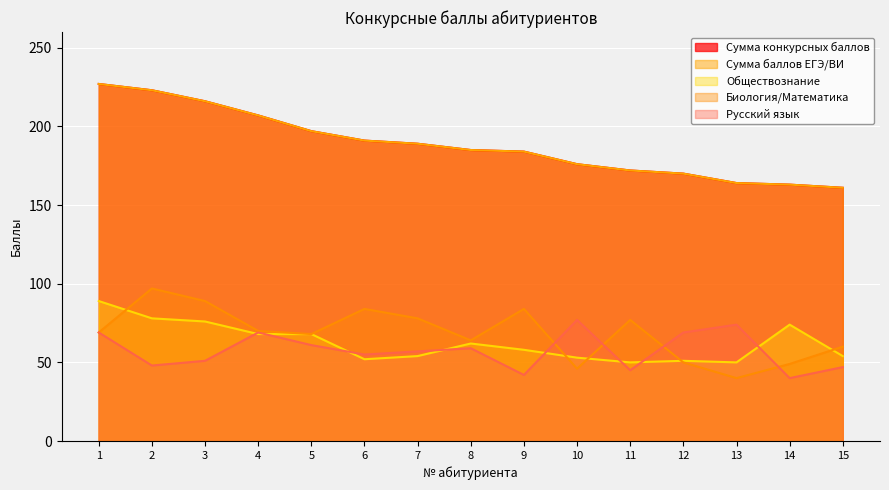

What is the difference between the Сумма конкурсных баллов values at 11 and 10?

4